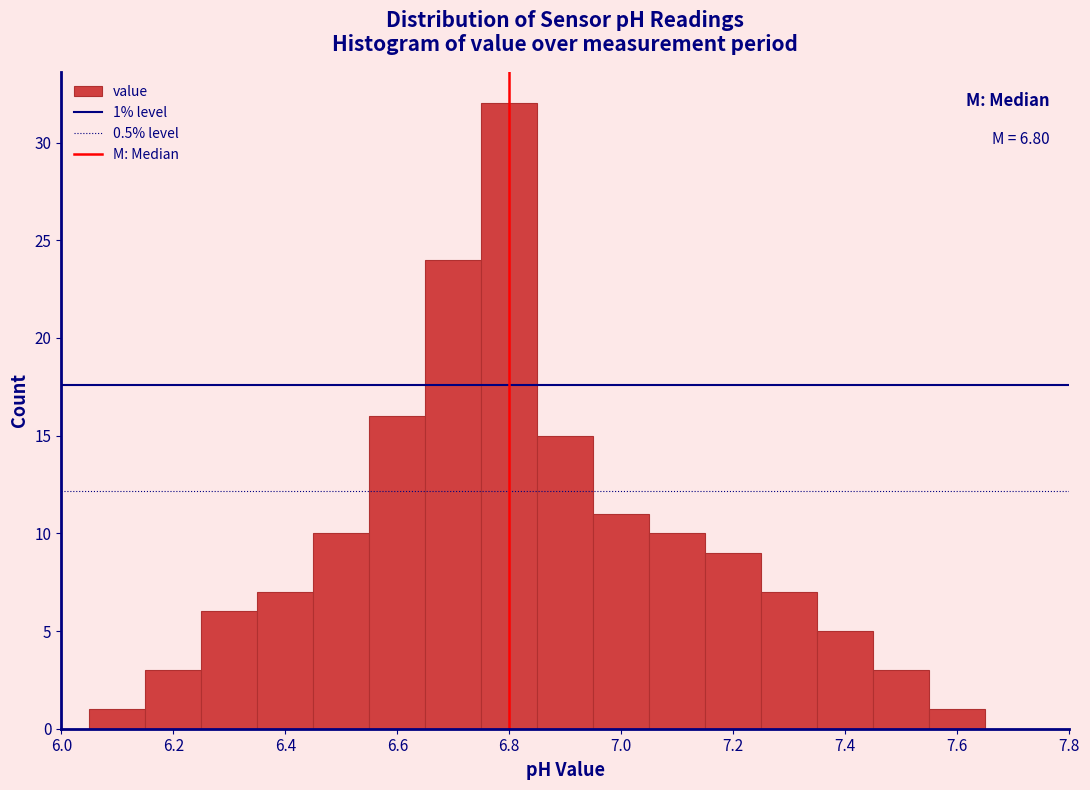

Over which range of the x-axis is the bar tallest?

6.75 to 6.85